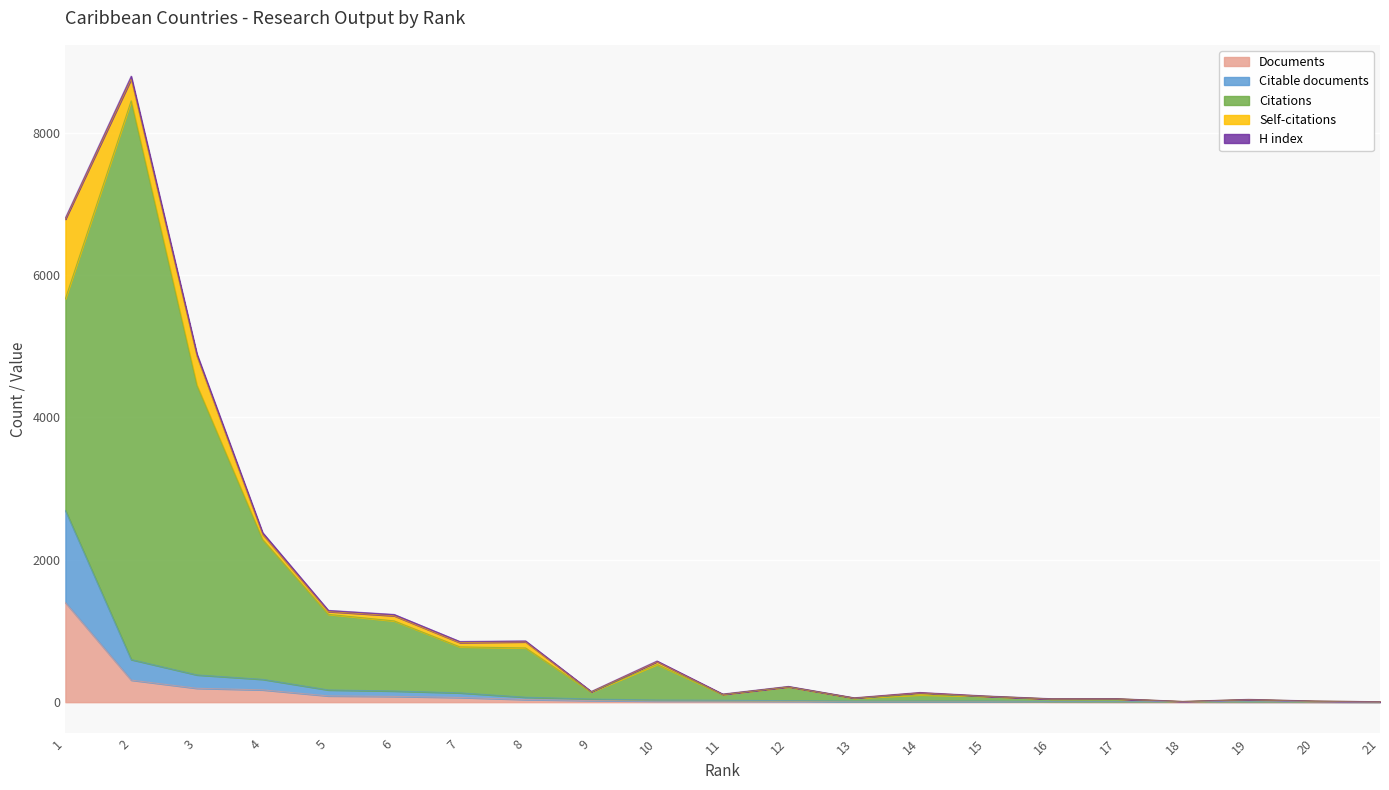

The value of Documents at 2 is 310. True or false?

True